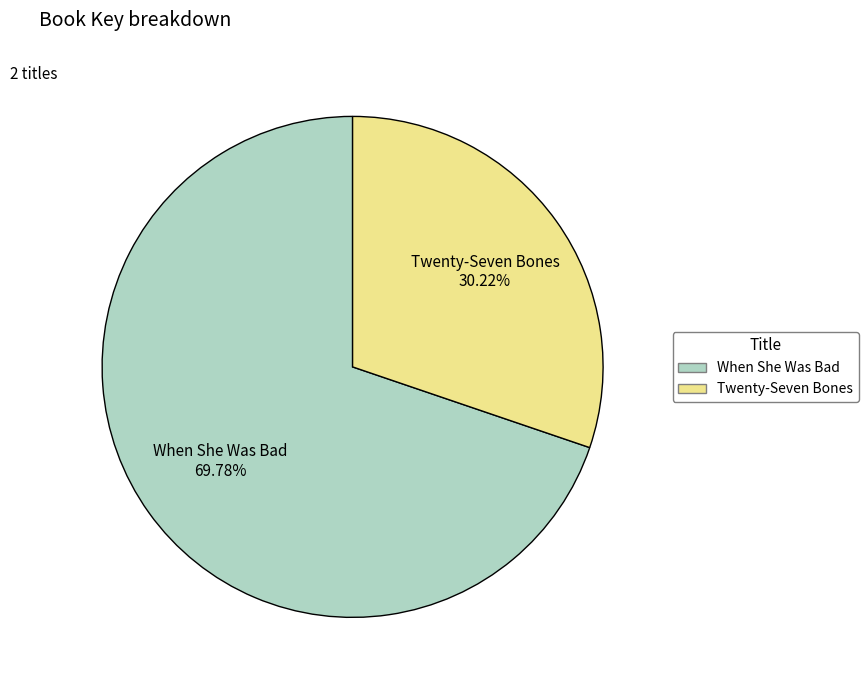

Do Twenty-Seven Bones and When She Was Bad together represent more than half of the pie?

Yes